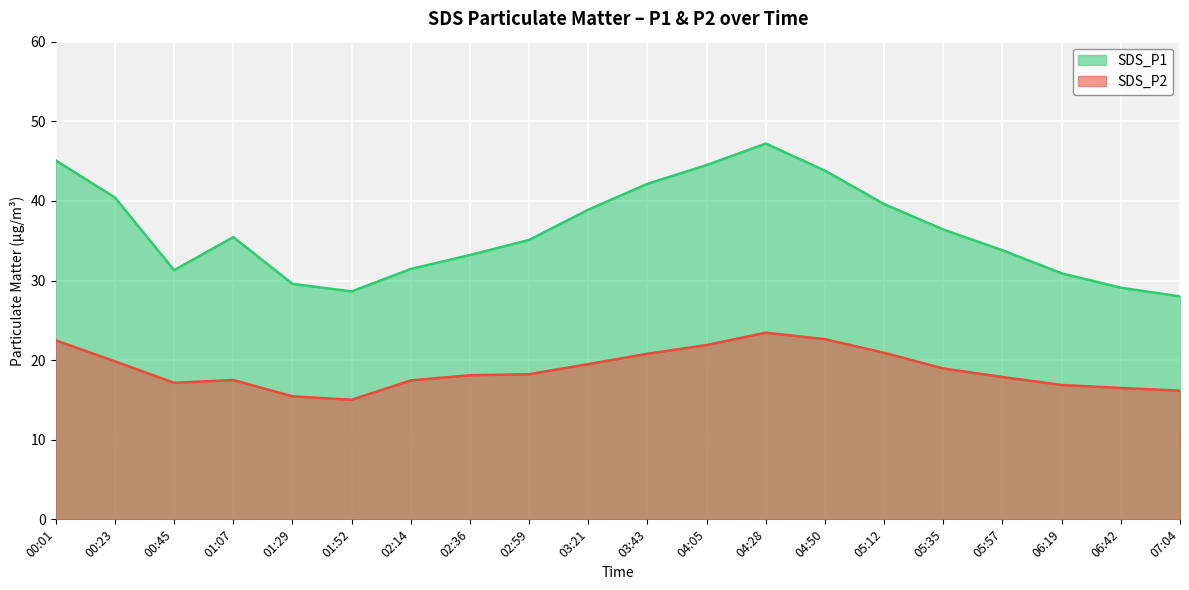

How many lines are shown in the chart?

2